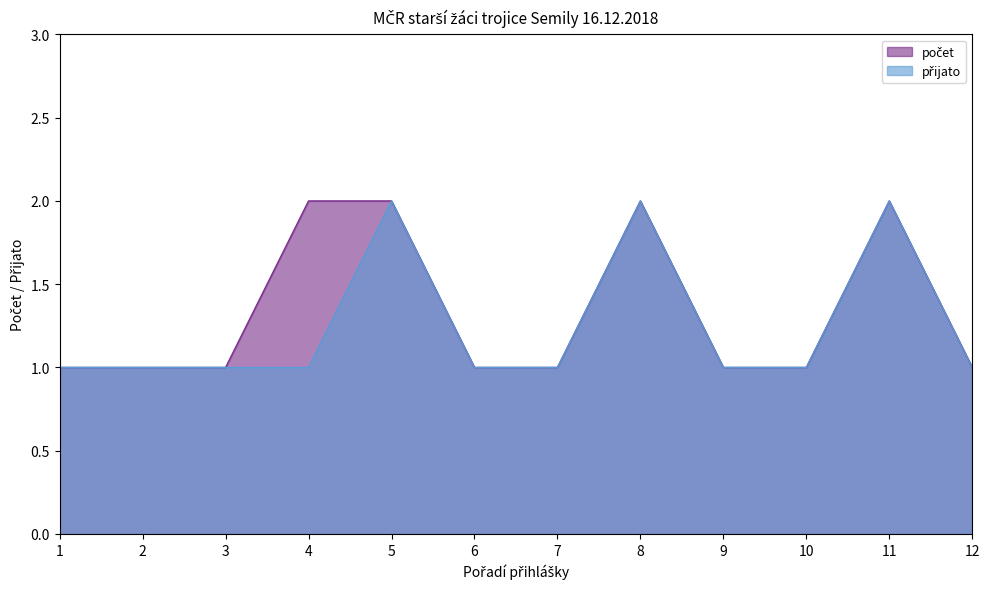

True or false: počet and přijato intersect in this chart.

False